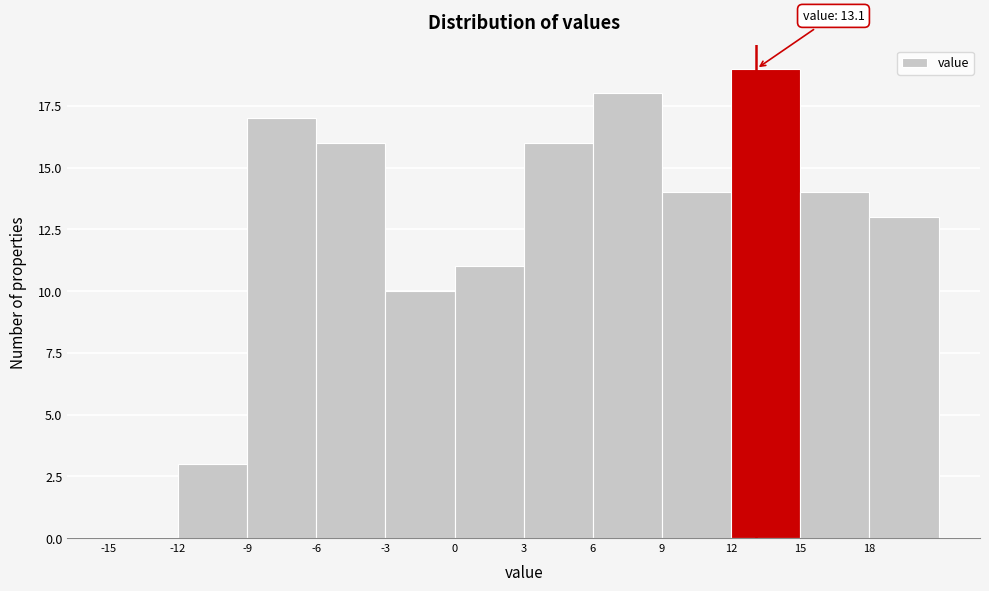

Over which range of the x-axis is the bar tallest?

12 to 15